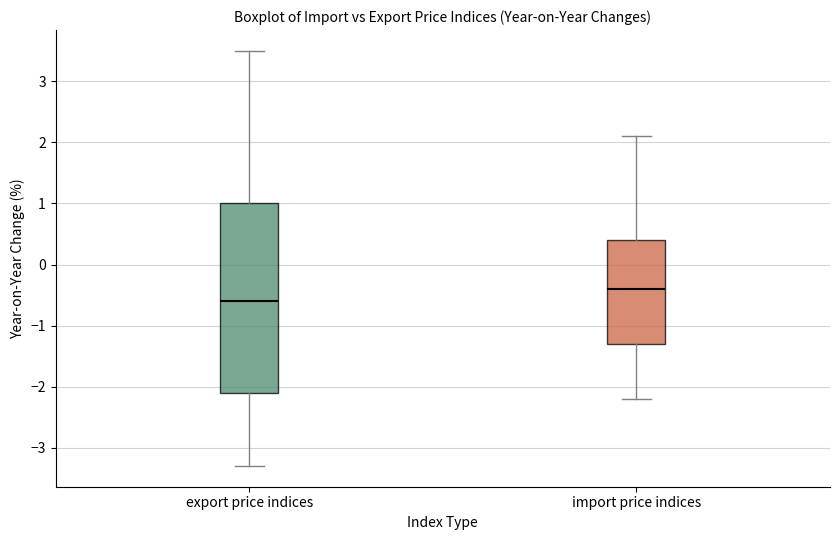

Reading left to right, transcribe this box plot: for each box, give where its median line is, the range the box spans, and where its two whiskers end, as read against the y-axis. The values are not printed on the chart, so give them approximately, as read against the axis.

export price indices: median -0.6, box -2.1 to 1.0, whiskers -3.3 to 3.5
import price indices: median -0.4, box -1.3 to 0.4, whiskers -2.2 to 2.1